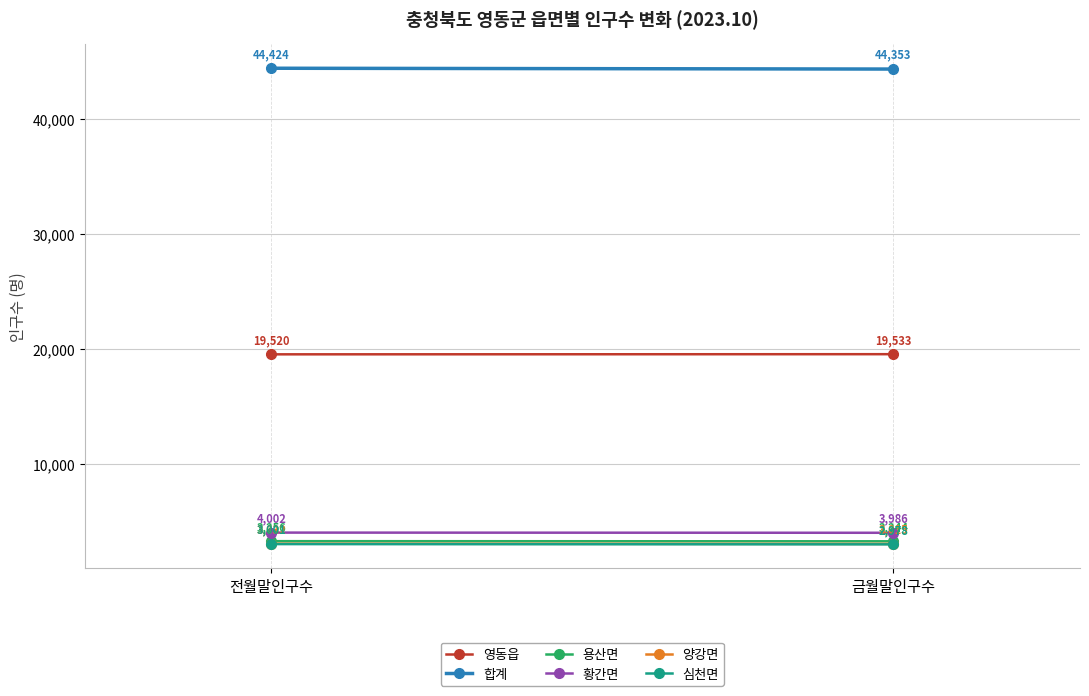

What is the approximate value of 심천면 at 전월말인구수?

3001